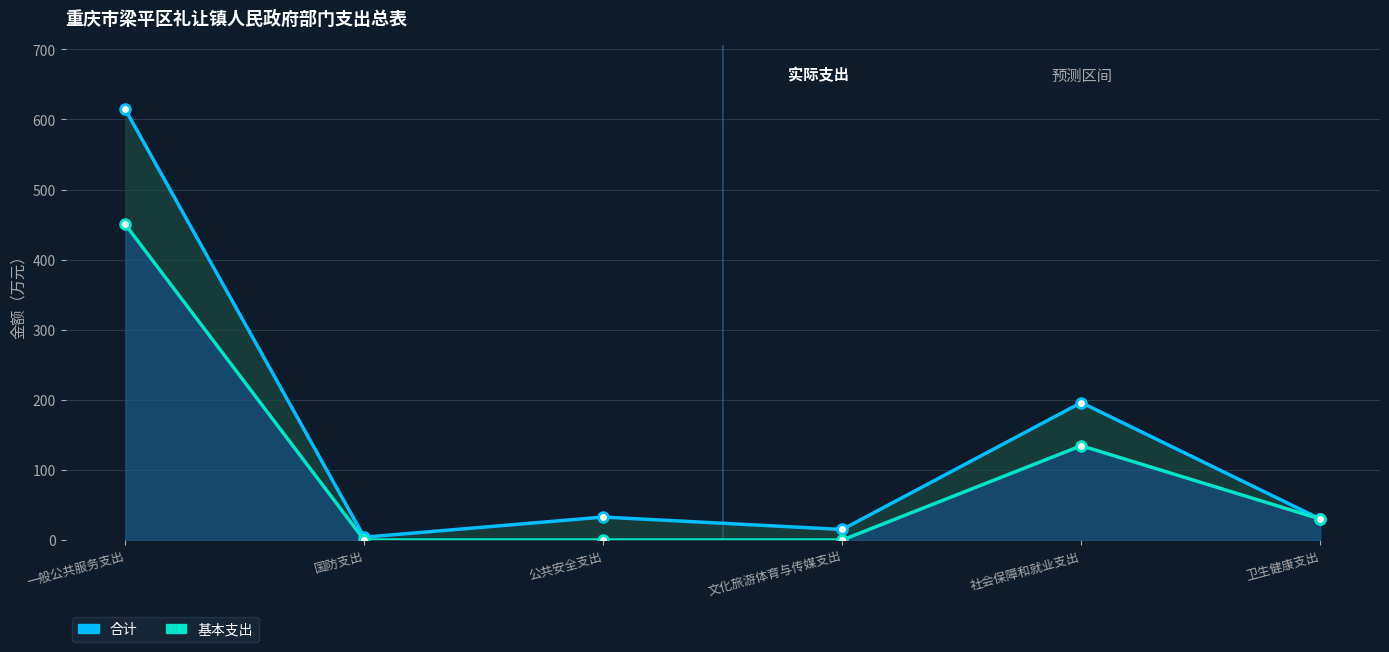

What is the difference between the second highest and minimum values in the 合计 series?

192.1